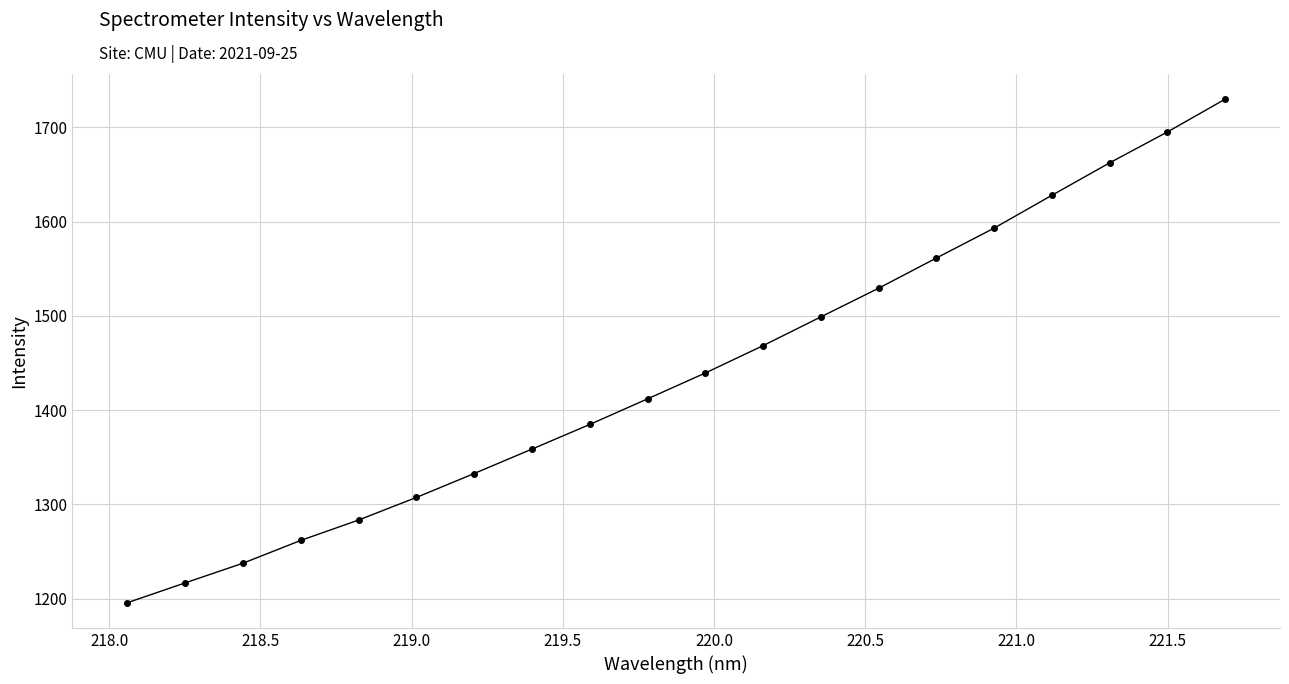

What is the maximum value shown in the chart?

1729.9